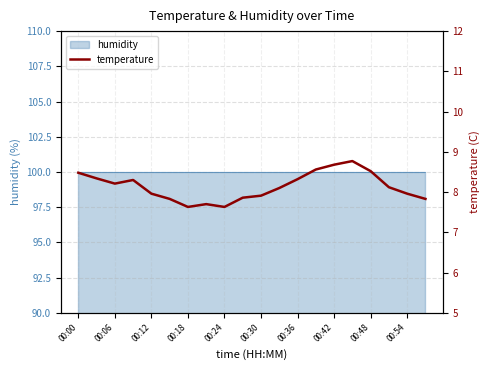

What is the sum of the values at 17 and 11?

16.2